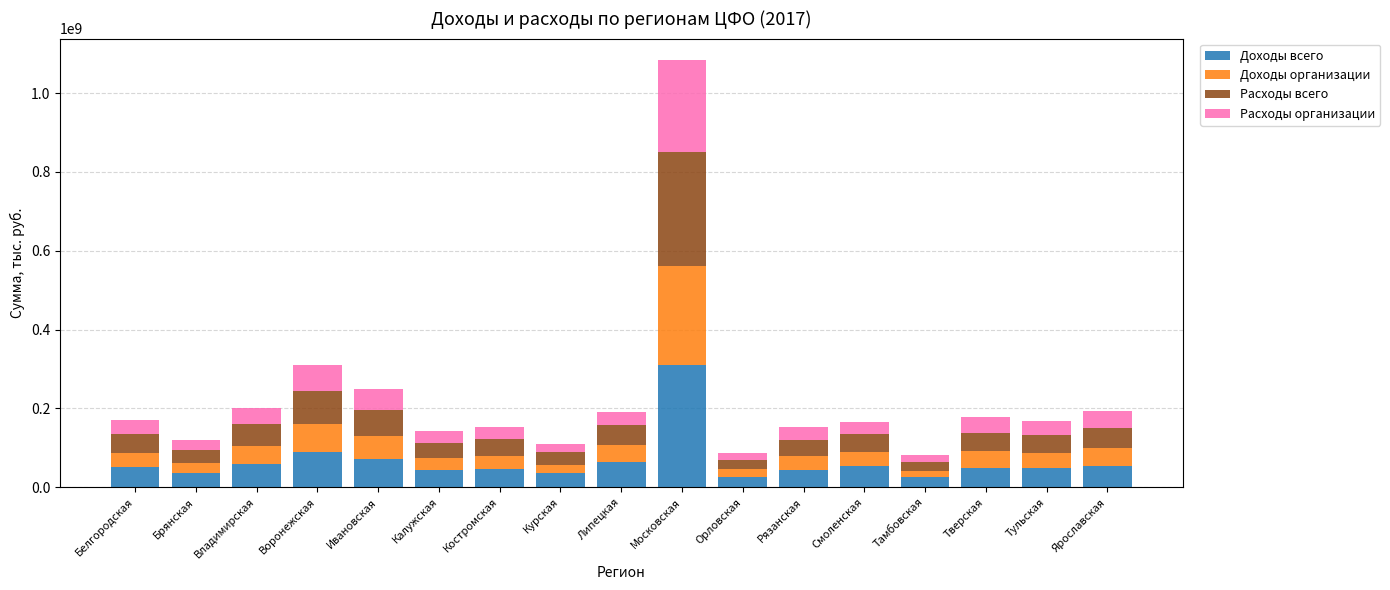

What is the highest value of the Доходы всего series?

311177674